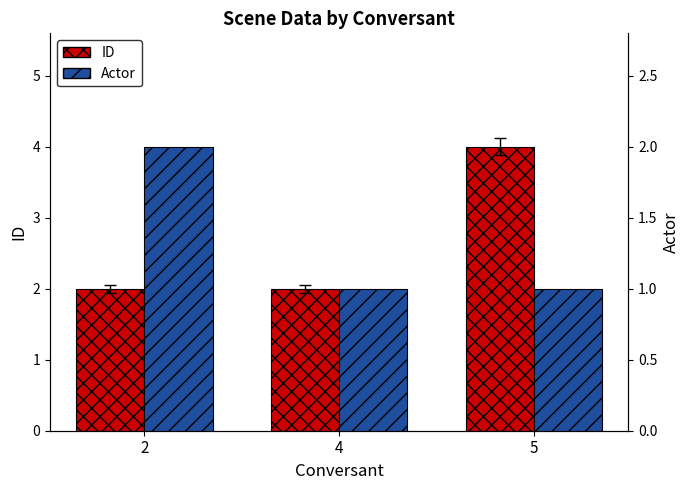

Which series has the largest total across all categories?

ID